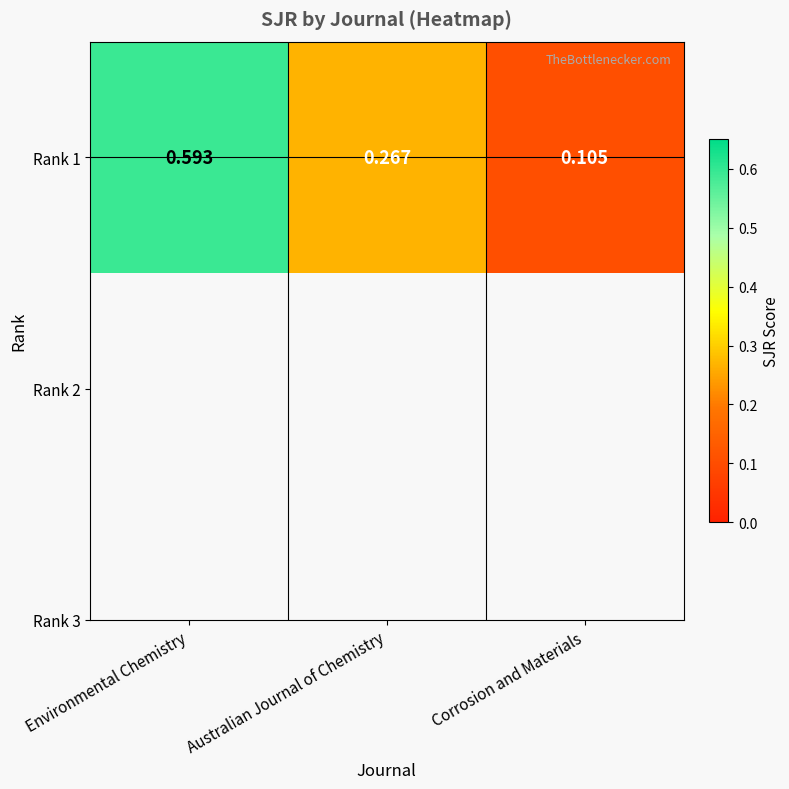

What is the sum of the values at Australian Journal of Chemistry and Corrosion and Materials?

0.4